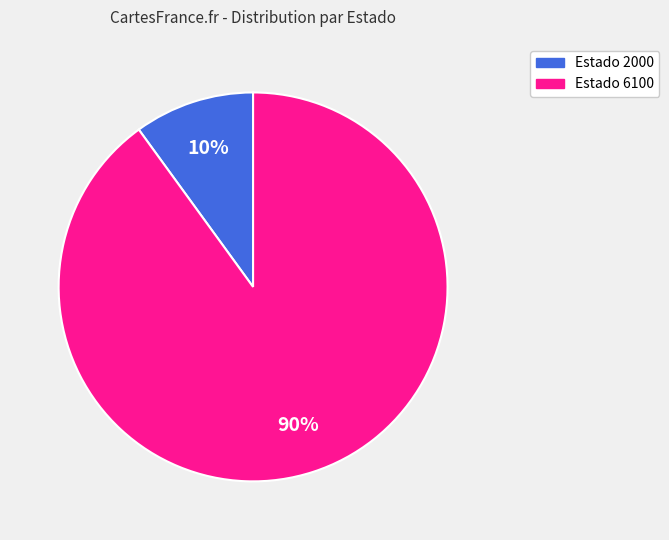

The Estado 6100 slice represents 90% of the pie. True or false?

True